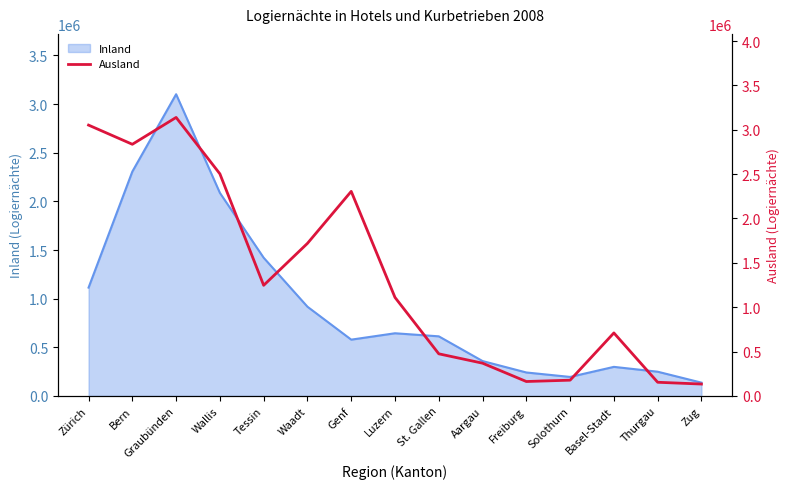

At which label is Inland closest to 1618956?

Tessin